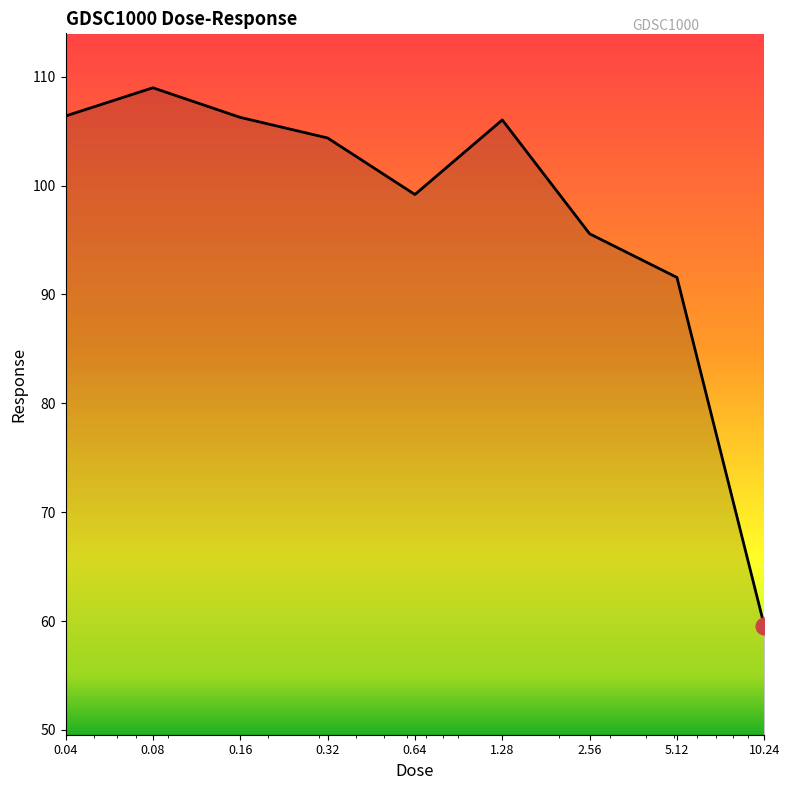

True or false: there are more than 1 points higher than both neighbors.

True